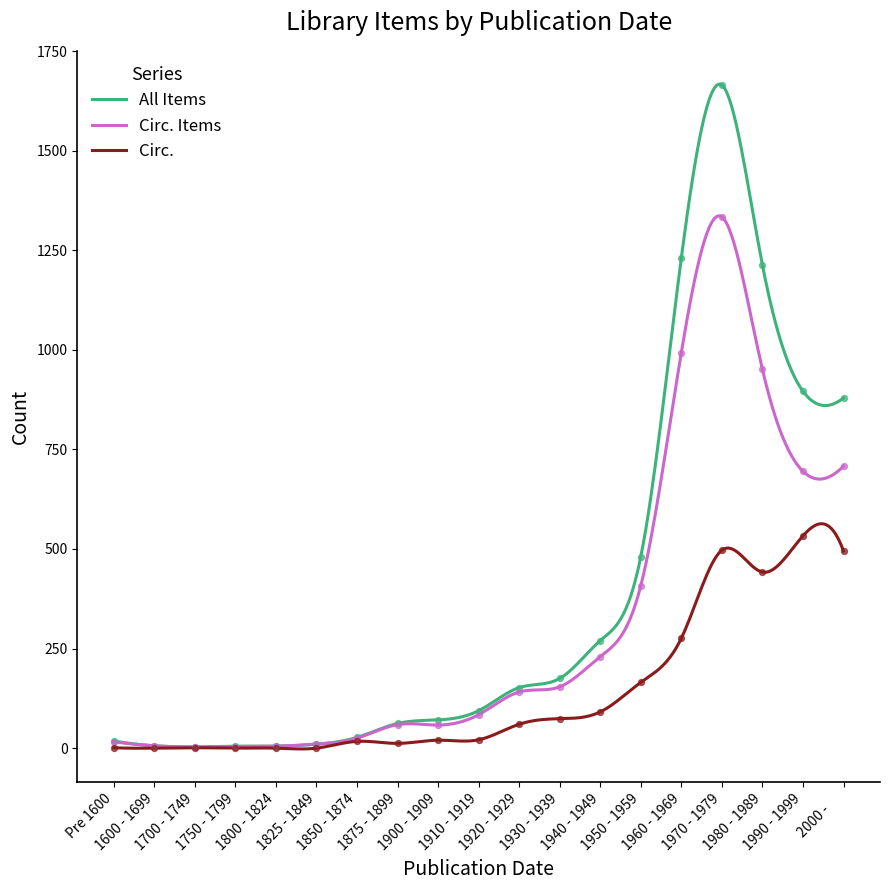

Which series contains the highest Y value?

All Items